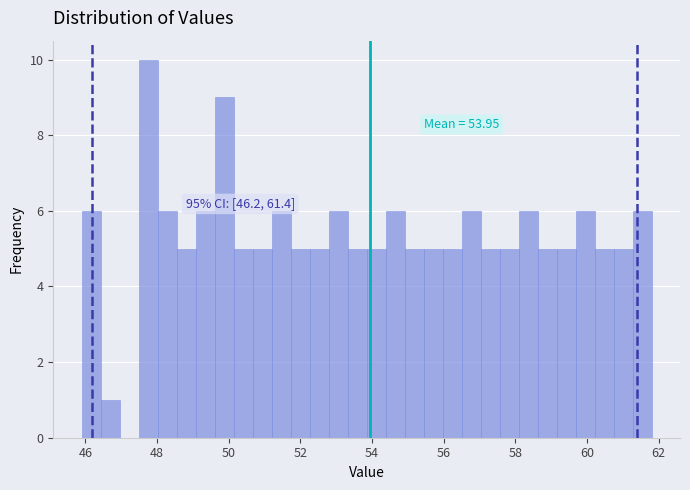

Read against the x-axis, roughly where is the centre of the tallest bar?

47.8